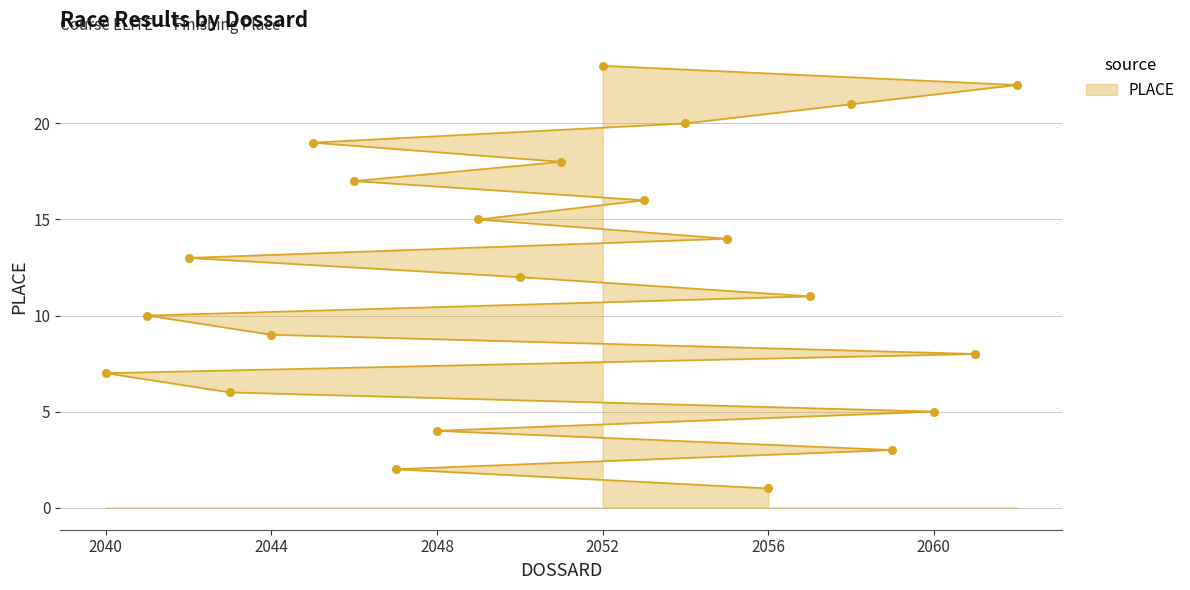

What is the change in value from 2060 to 2045?

+14